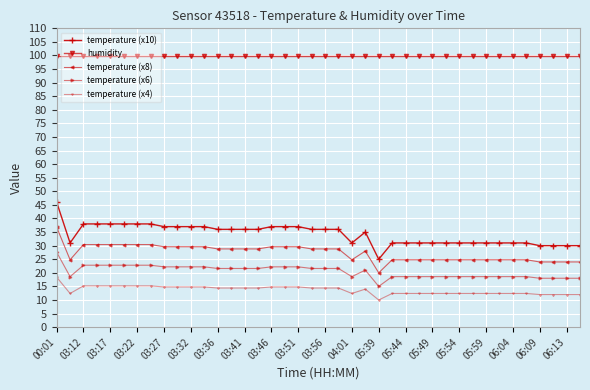

At how many categories does at least one series exceed 79?

40